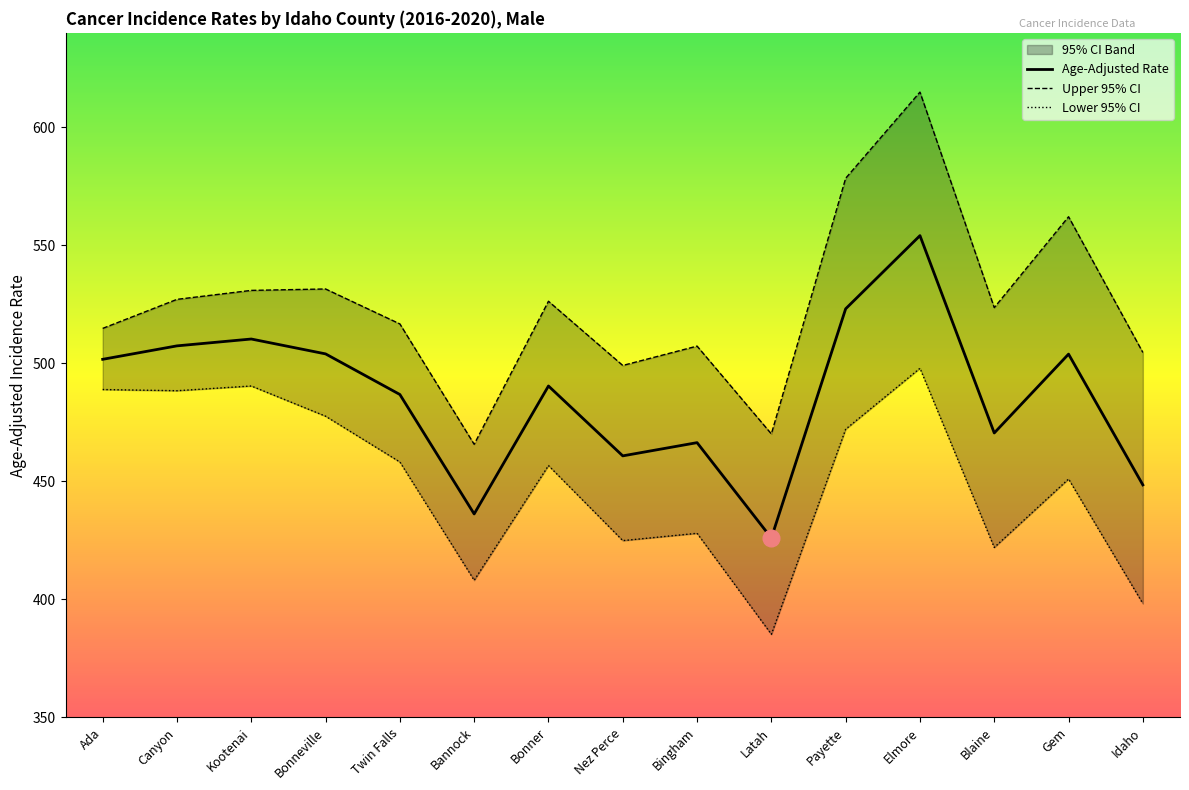

What is the average value of the Upper 95% CI series?

524.9